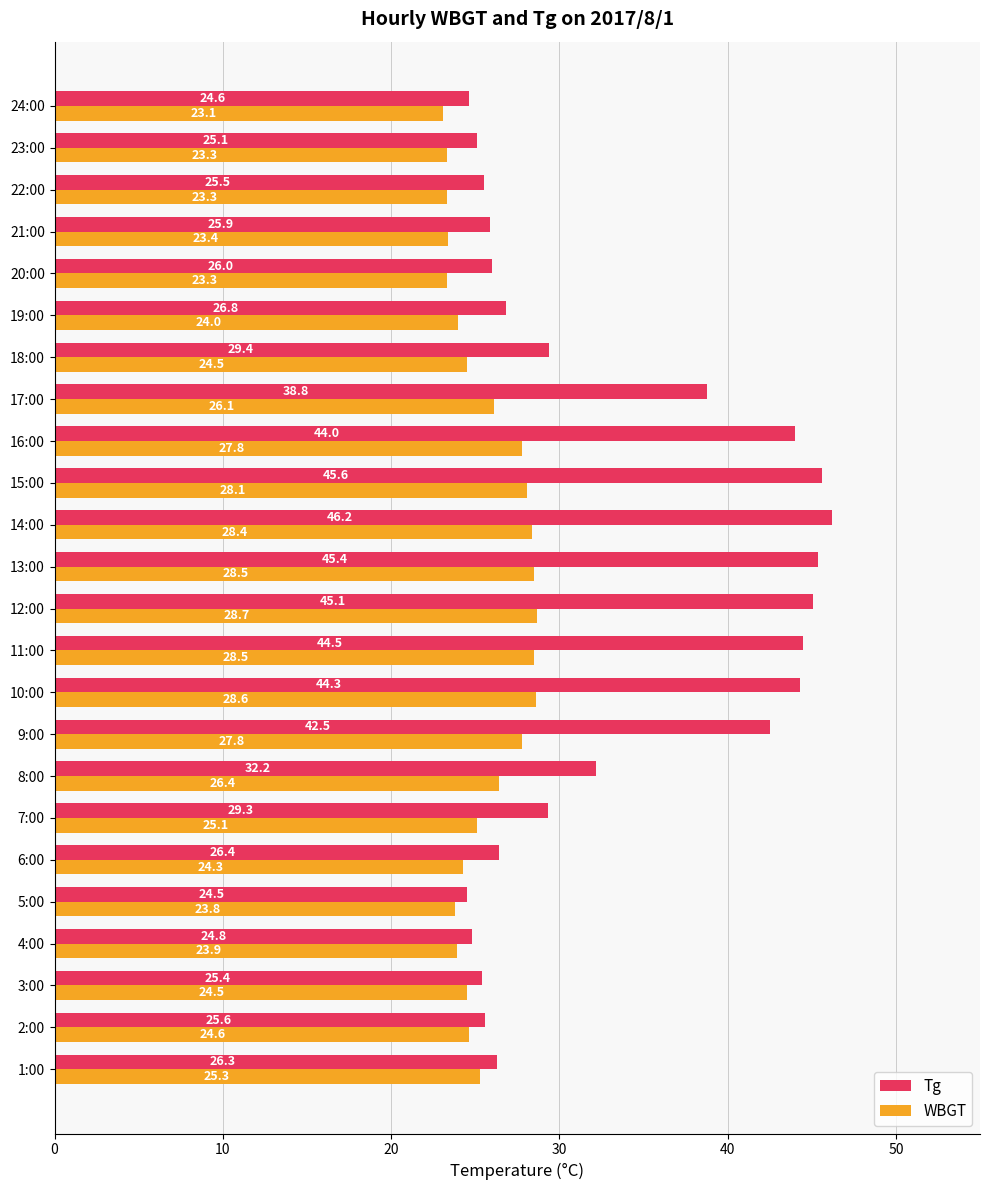

Is the value of Tg at 1:00 greater than the value of WBGT at 14:00?

No